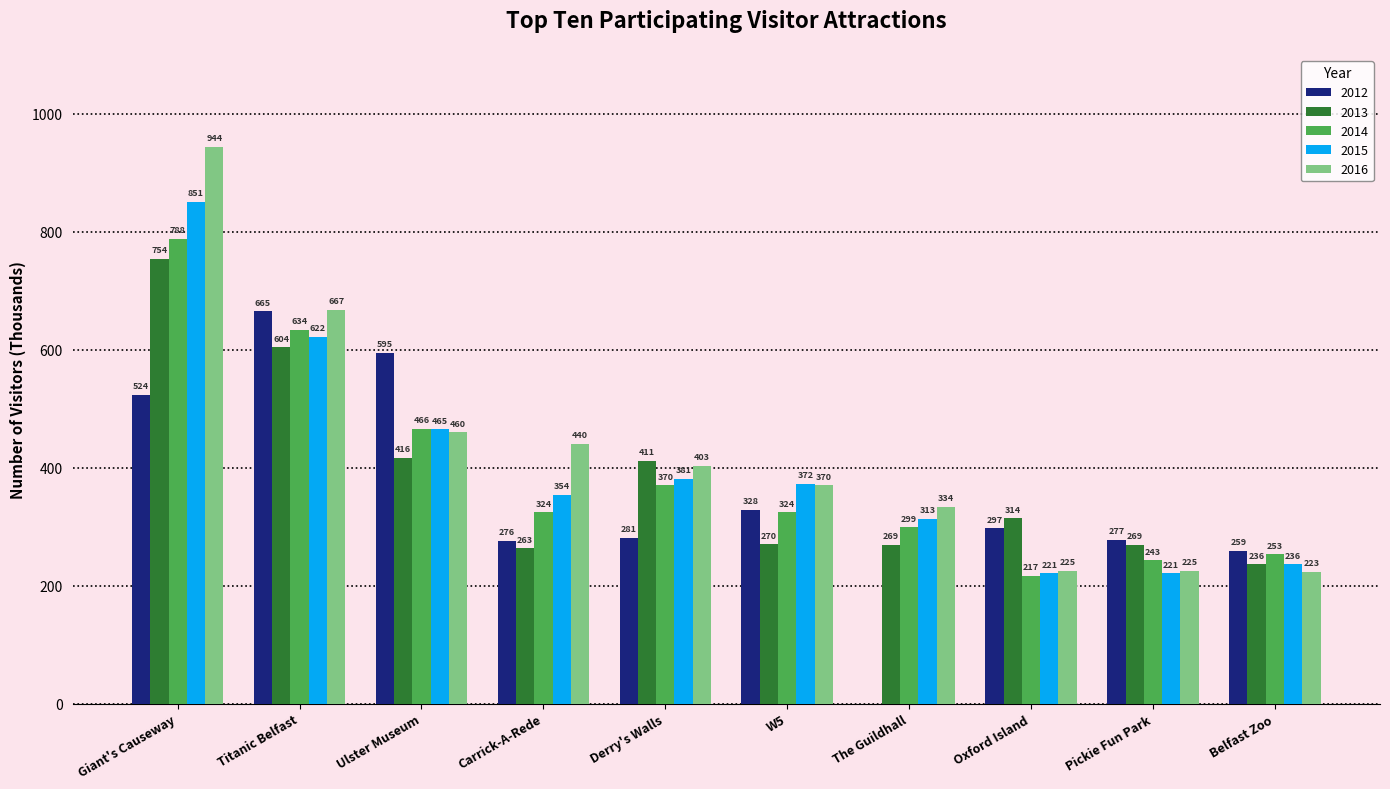

What is the sum of all 2015 values?

4036